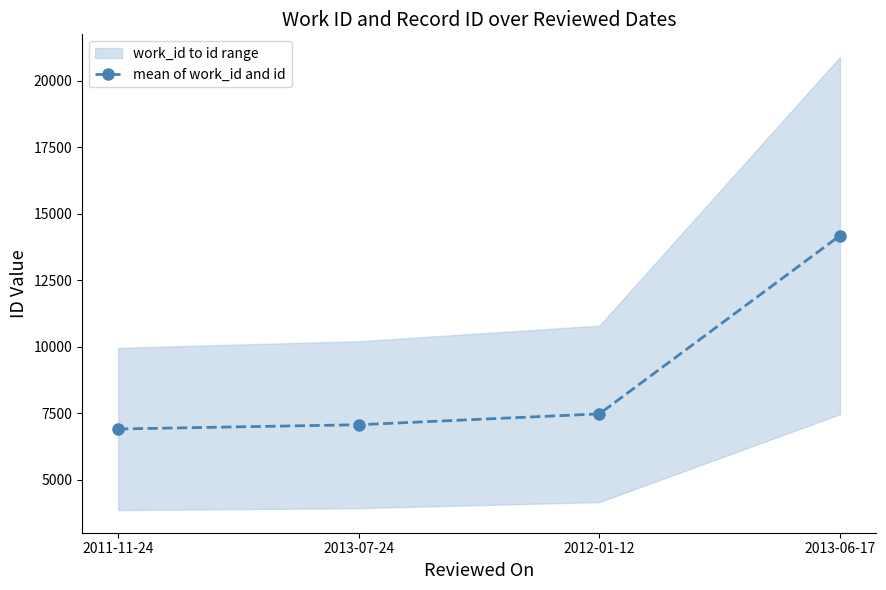

What is the change in value from 2012-01-12 to 2013-06-17?

+6702.5